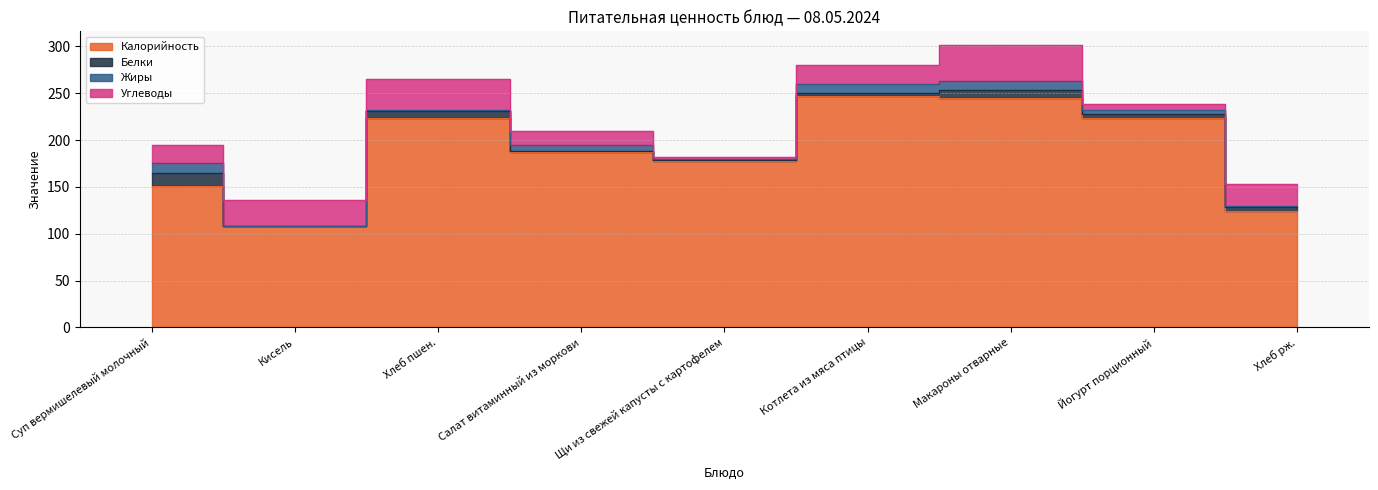

True or false: Белки and Калорийность intersect in this chart.

False